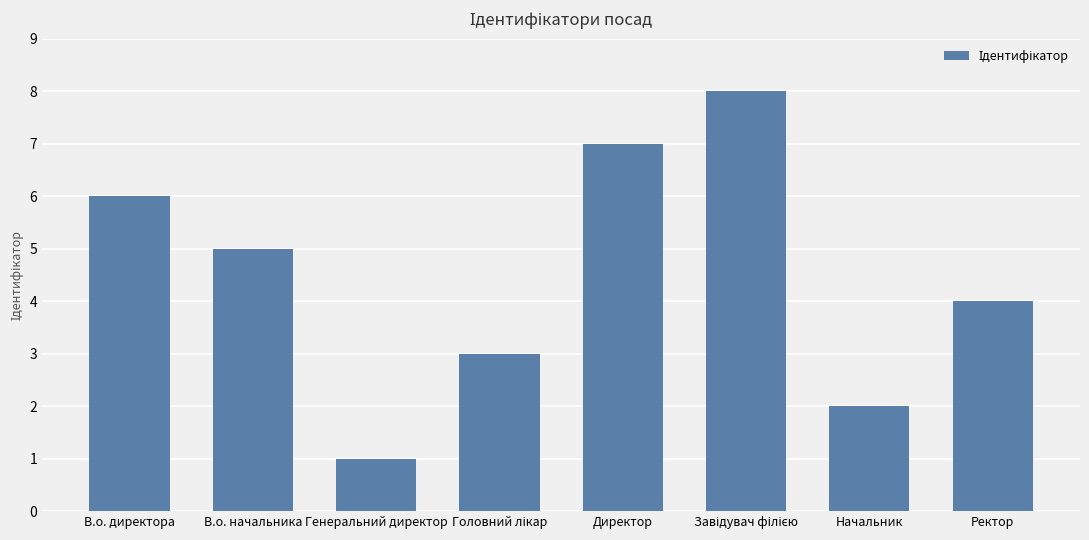

Reading left to right, transcribe all the data shown in this chart.

6	5	1	3	7	8	2	4